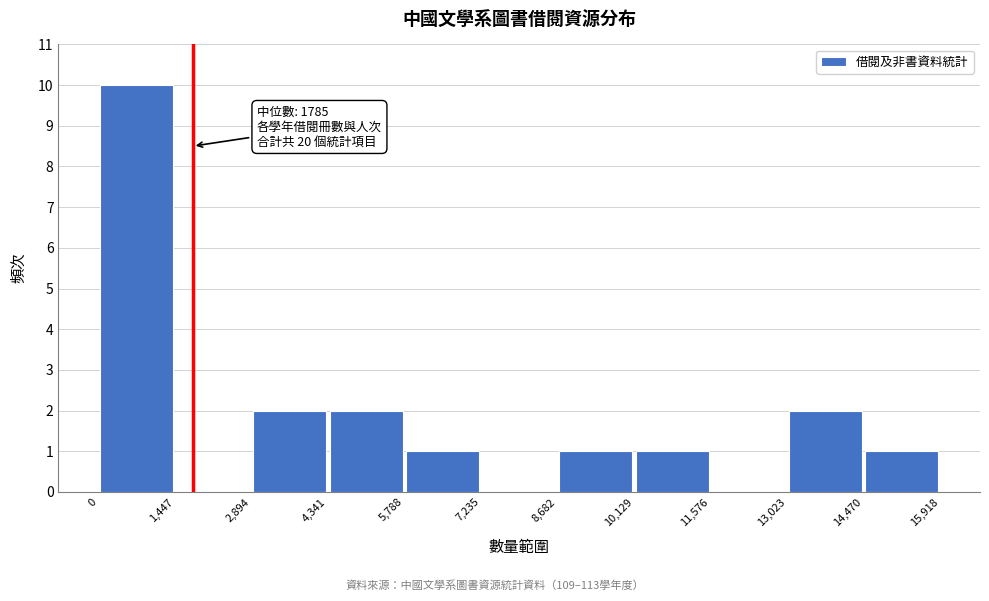

Which range on the x-axis has the tallest bar?

0 to 1,447